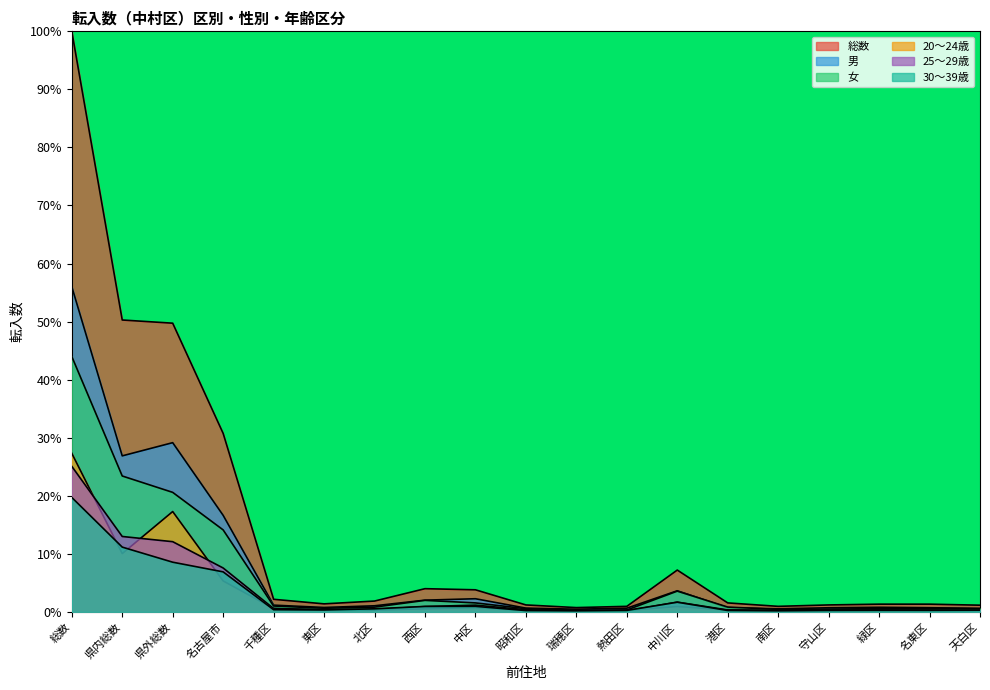

At which category does 20～24歳 reach its first local peak?

県外総数